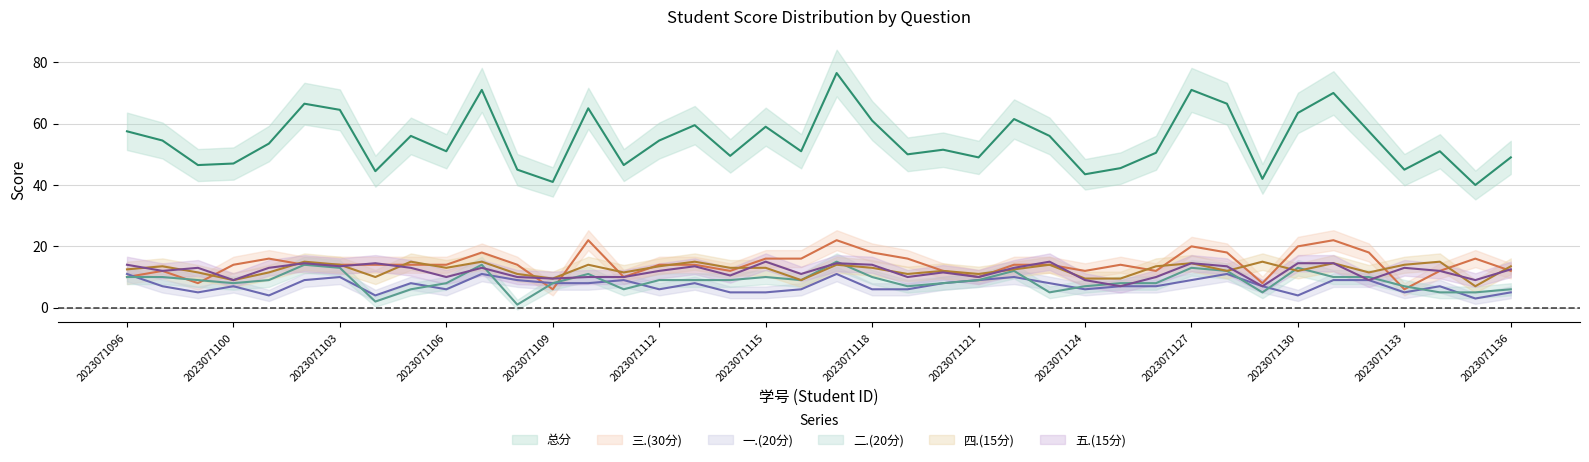

At which category does 三.(30分) reach its first local valley?

2023071099